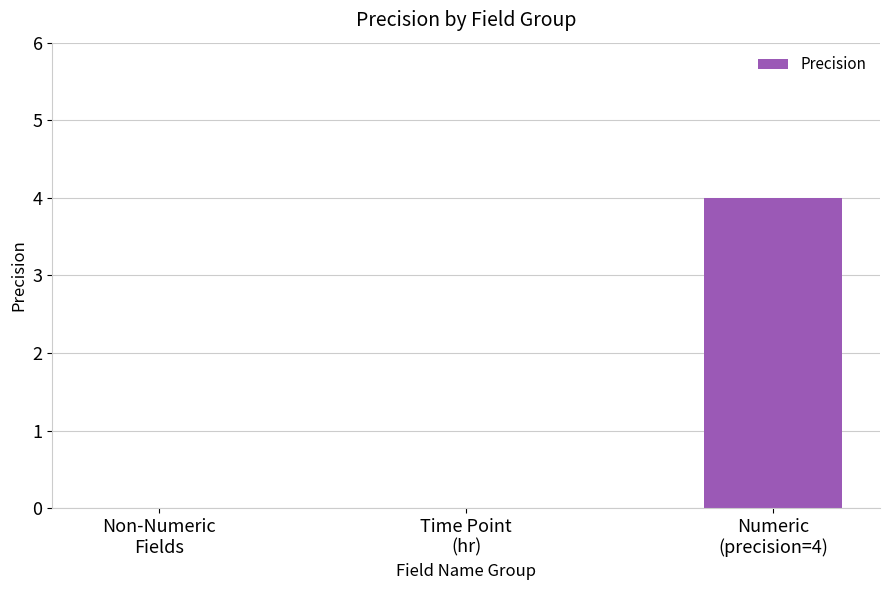

What is the sum of all values?

4